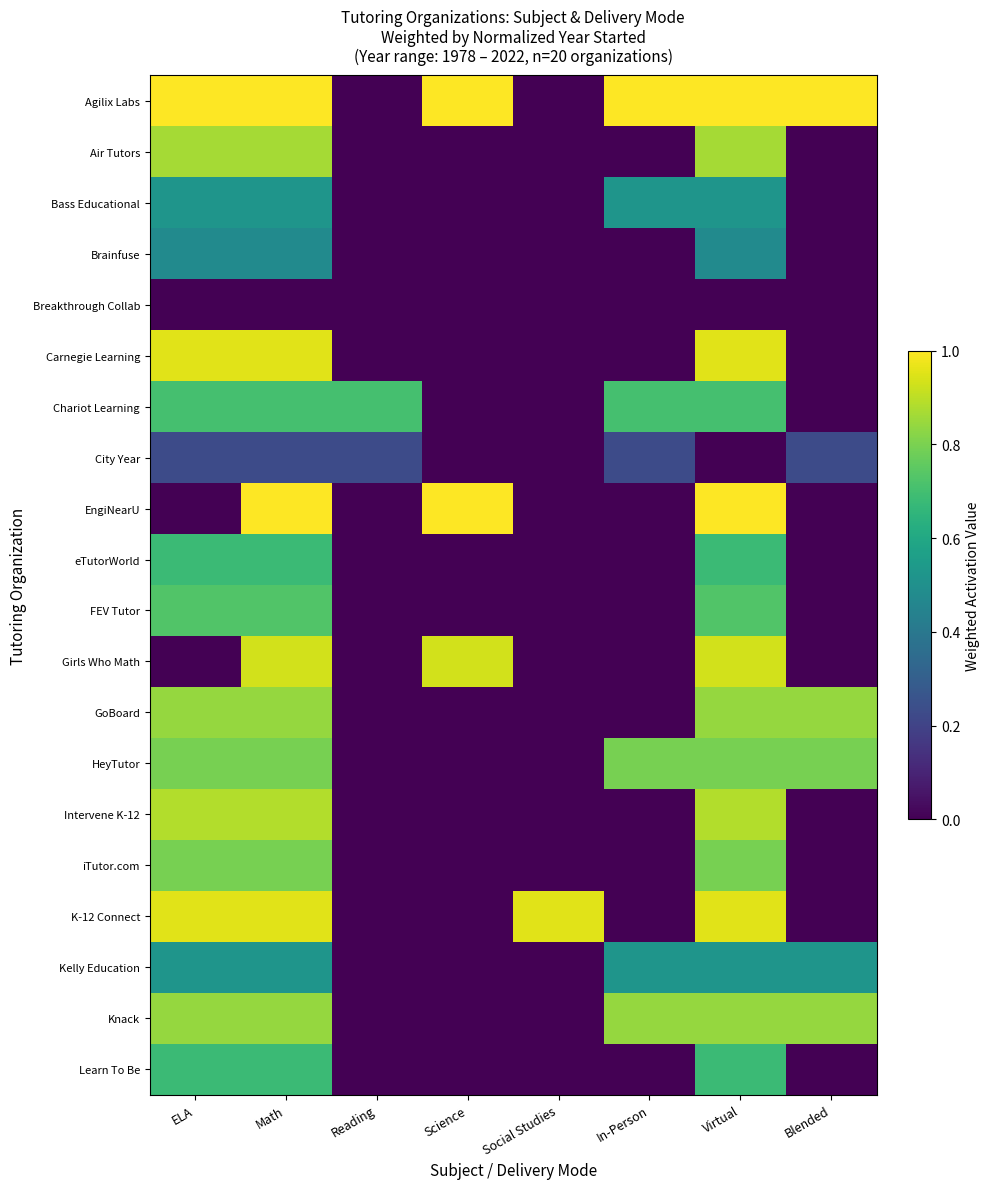

Rank the series by their maximum value, from highest to lowest.

Agilix Labs, EngiNearU, Carnegie Learning, K-12 Connect, Girls Who Math, Intervene K-12, Air Tutors, GoBoard, Knack, HeyTutor, iTutor.com, FEV Tutor, Chariot Learning, eTutorWorld, Learn To Be, Bass Educational, Kelly Education, Brainfuse, City Year, Breakthrough Collab